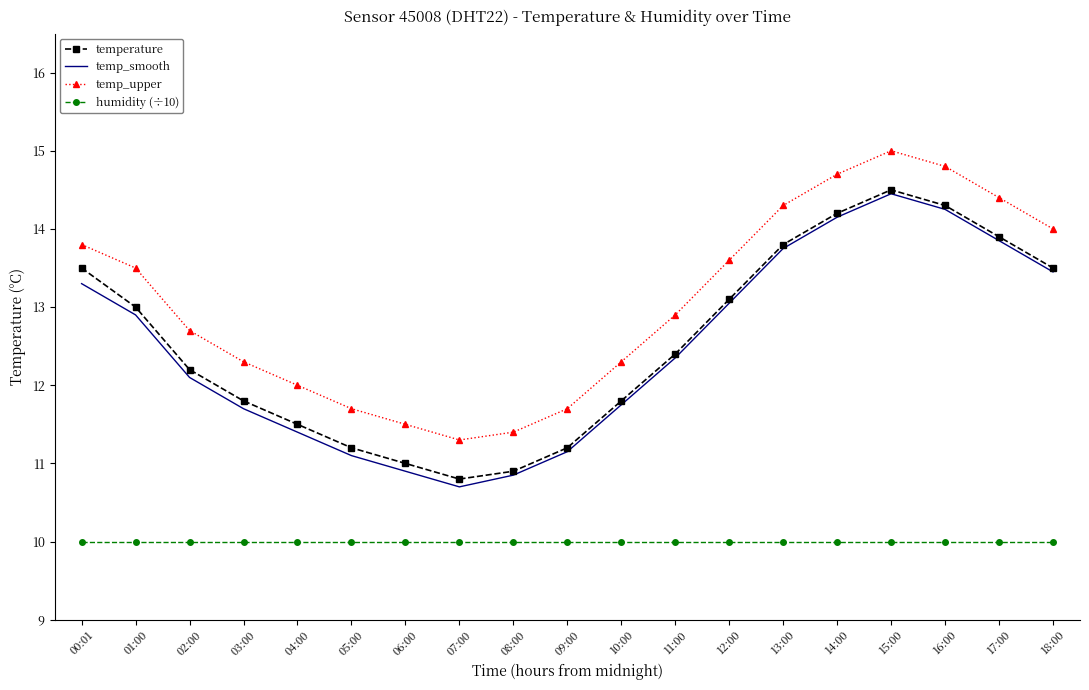

True or false: temp_upper and temp_smooth cross at least once.

False